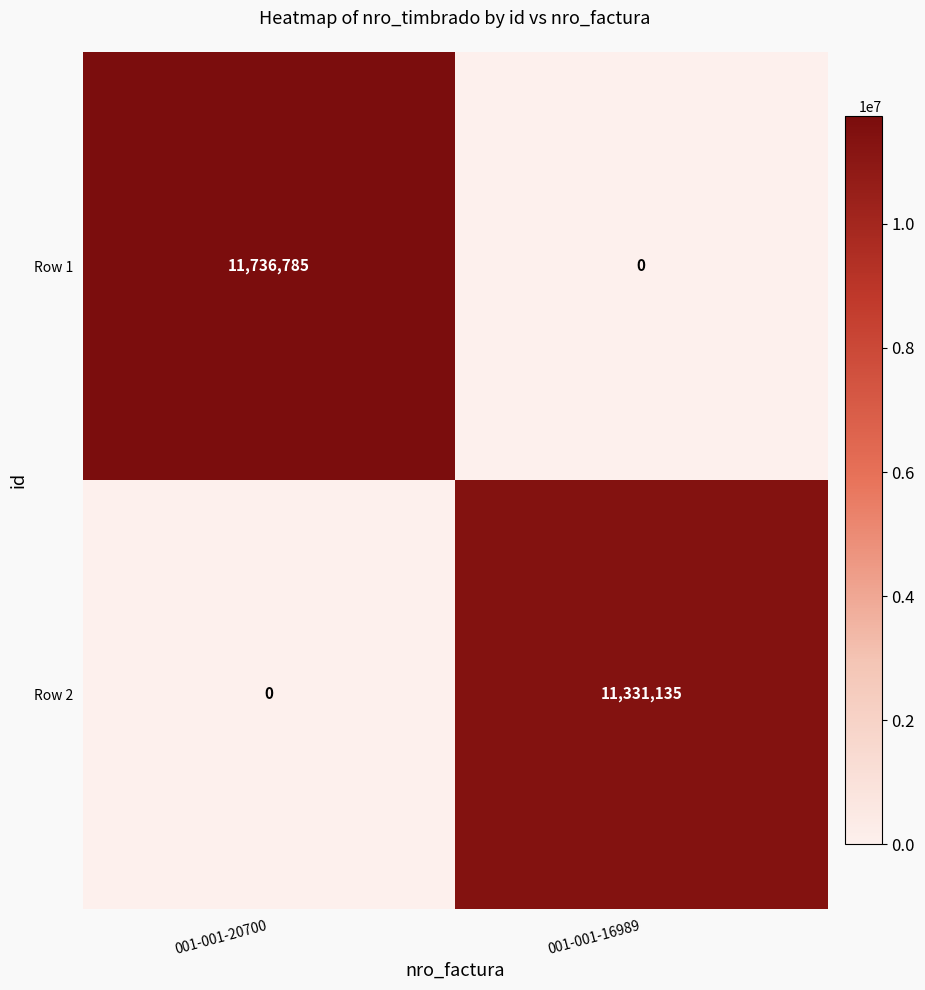

Is it true that Row 1 equals 0 at 001-001-16989?

True